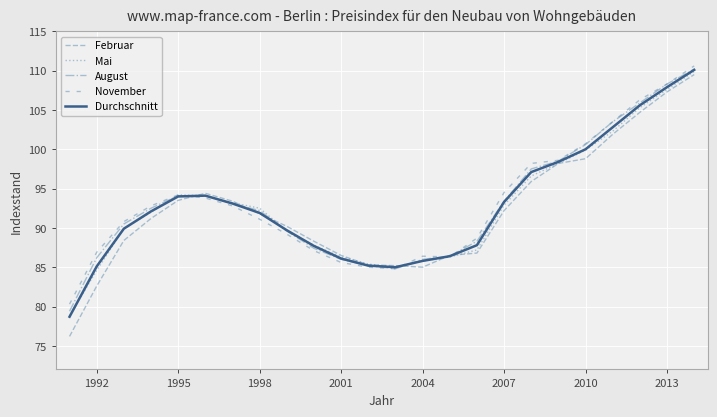

How many values in the August series are below 92?

11